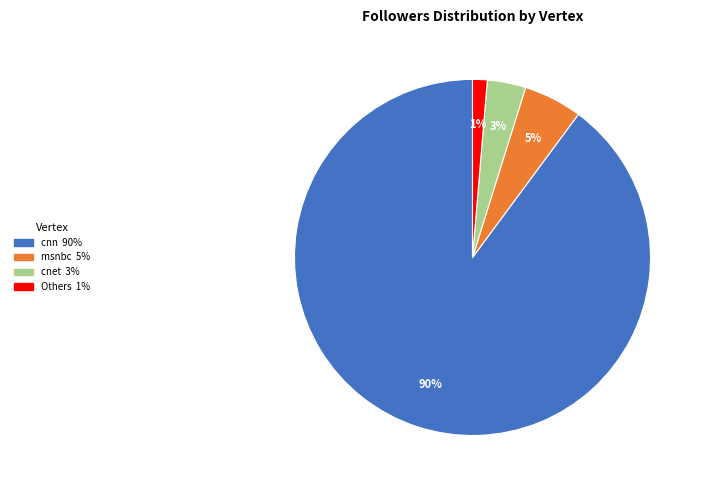

To the nearest percent, what is the average slice percentage?

25%